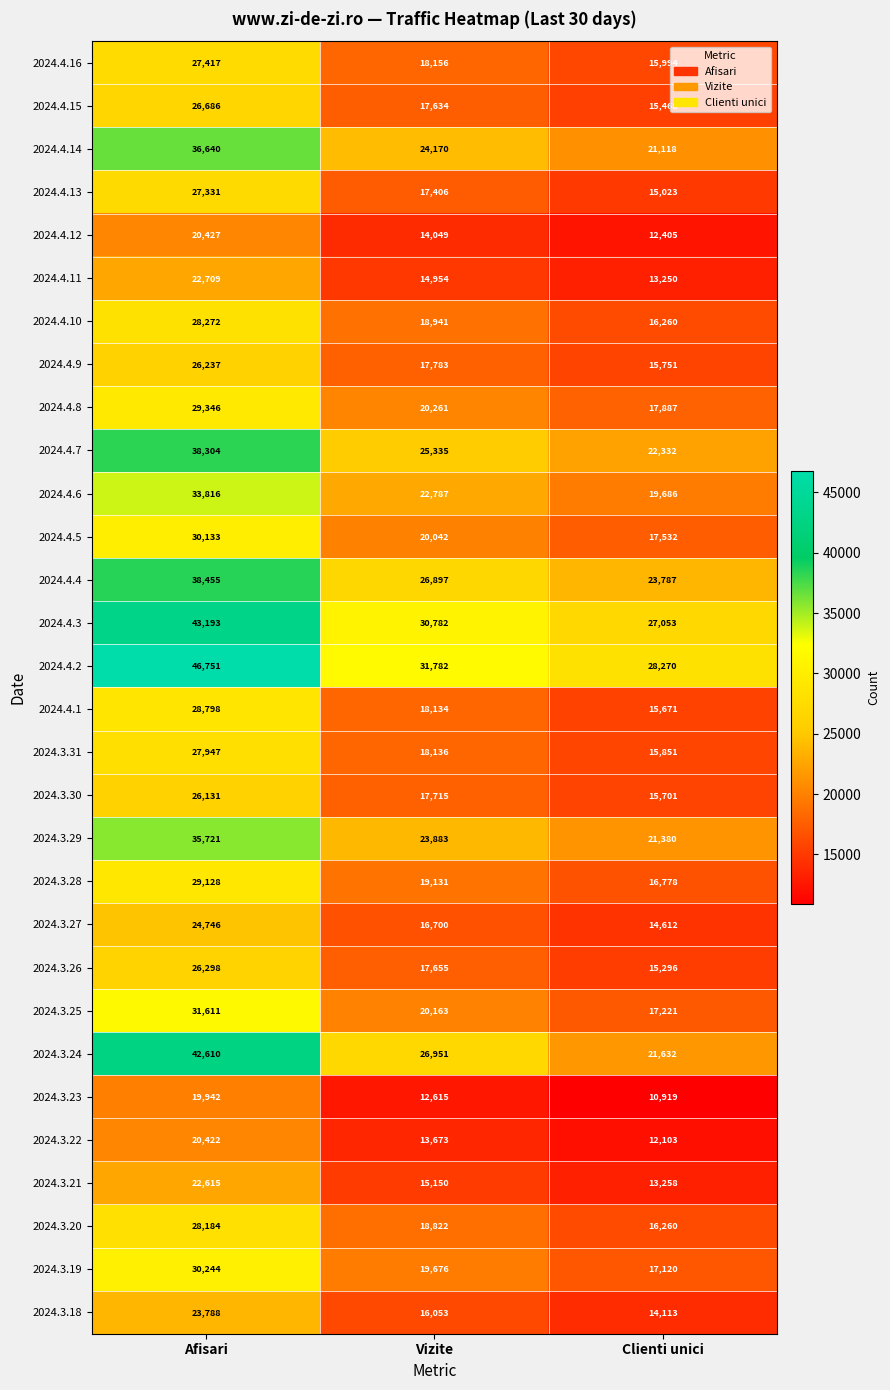

Which series has the widest spread of values?

2024.3.24